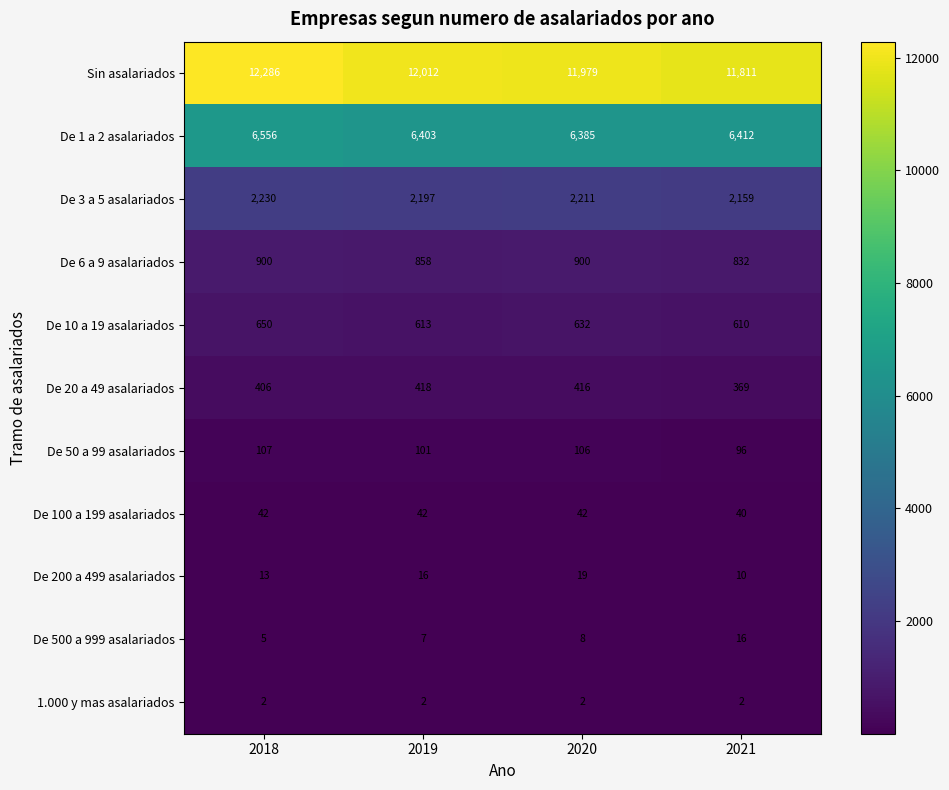

What is the approximate value of De 50 a 99 asalariados at 2021, to the nearest 5?

95